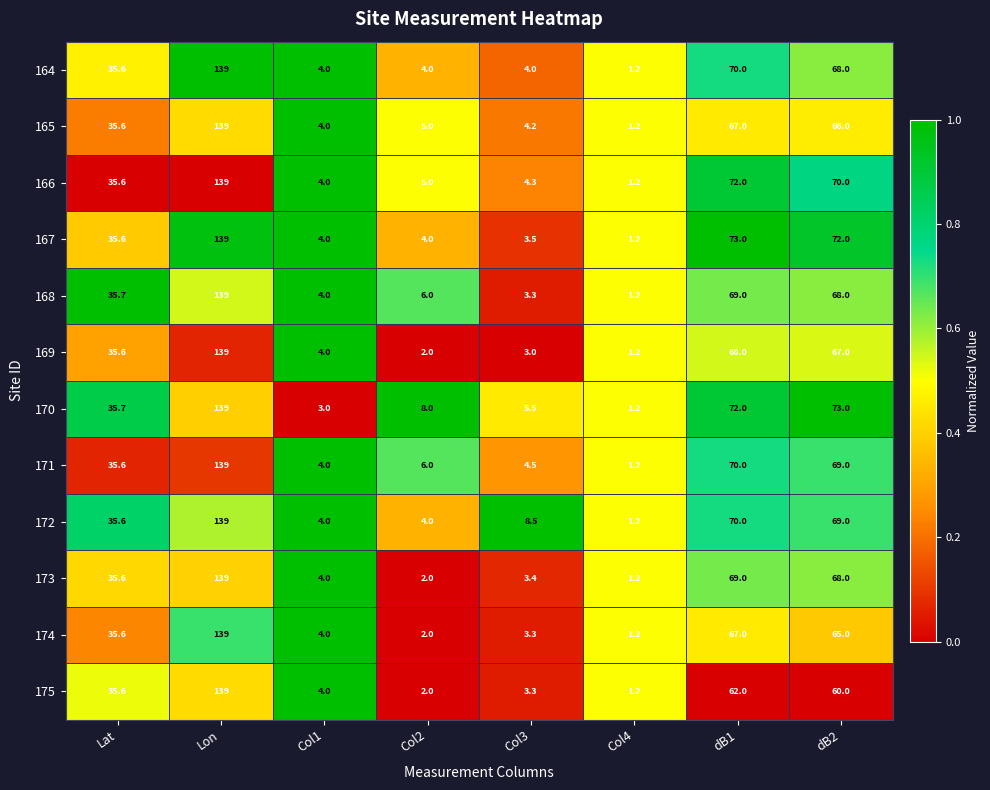

Is it true that 168 equals 4.0 at Col1?

True